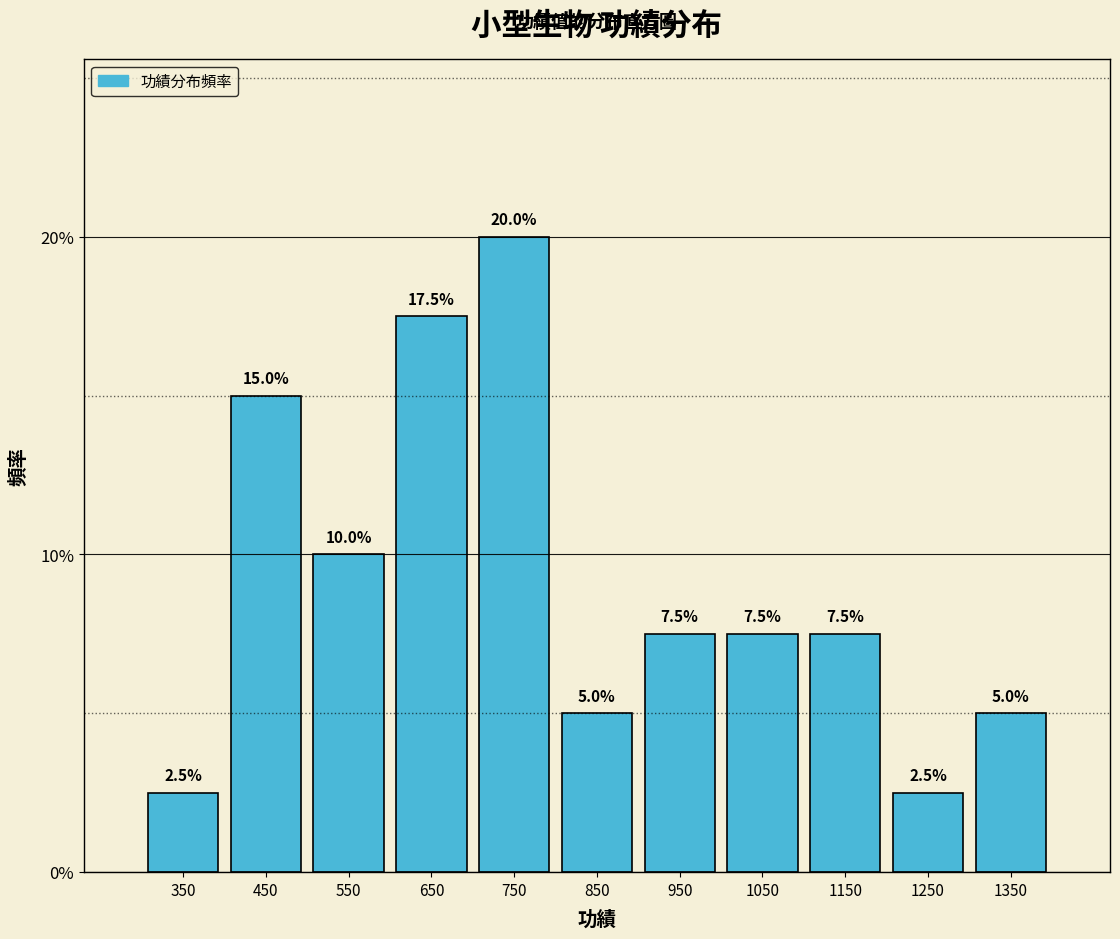

Which range on the x-axis has the tallest bar?

700 to 800